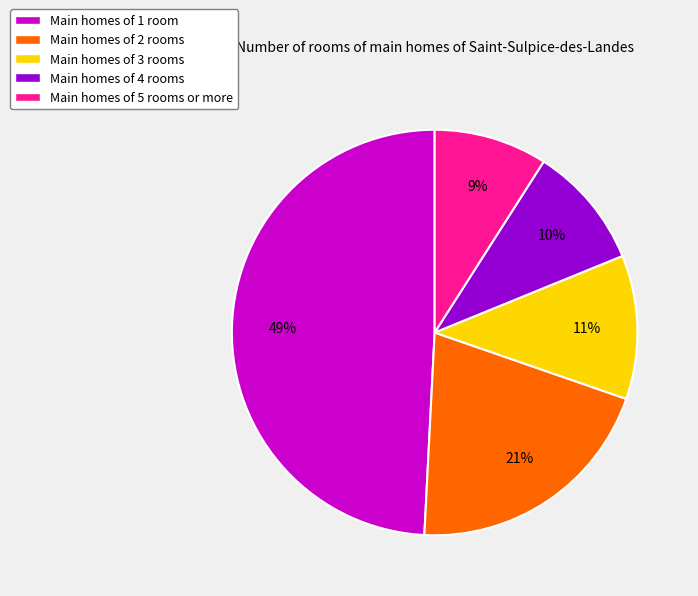

What is the ratio of the value at Main homes of 5 rooms or more to the value at Main homes of 2 rooms?

0.4